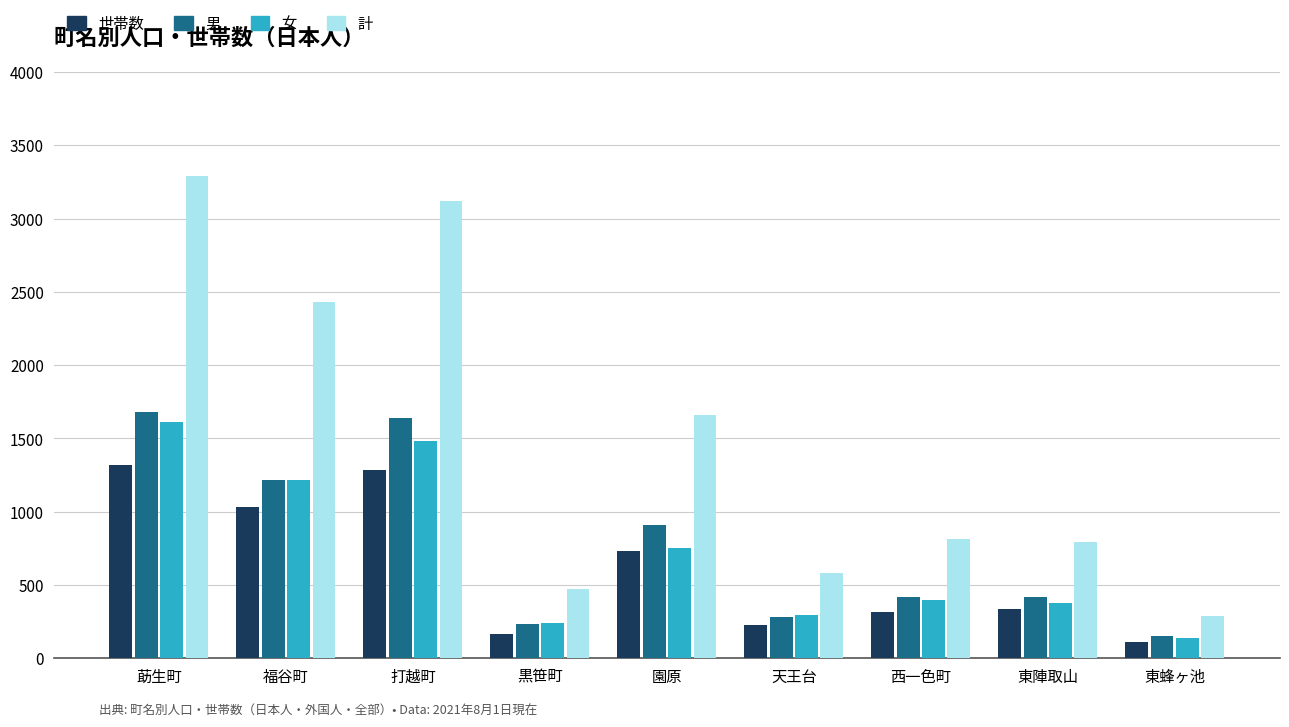

At which category does the chart reach its peak across all series?

莇生町